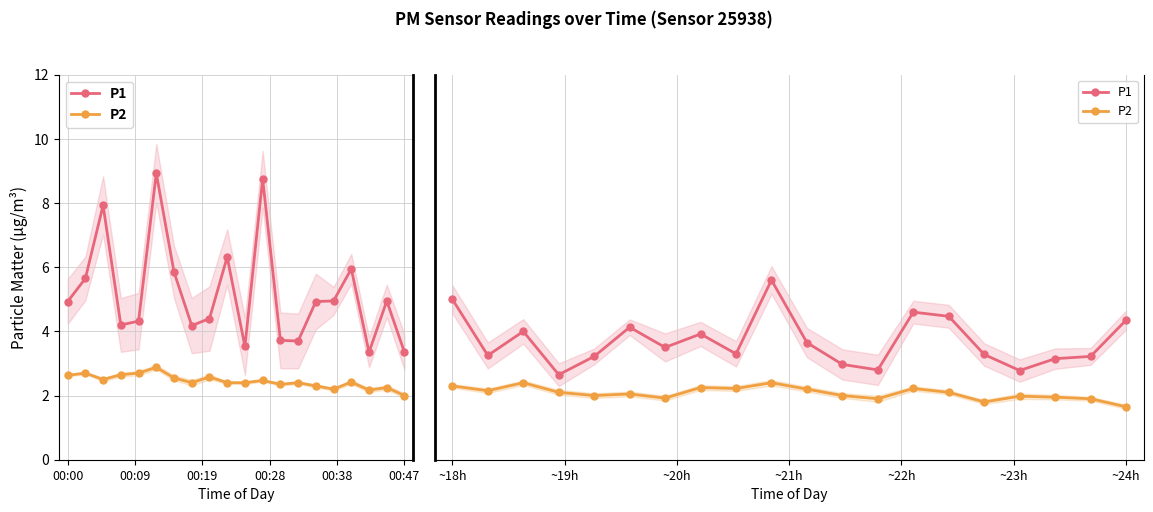

In P2, how many points are higher than both neighbors (excluding endpoints)?

6